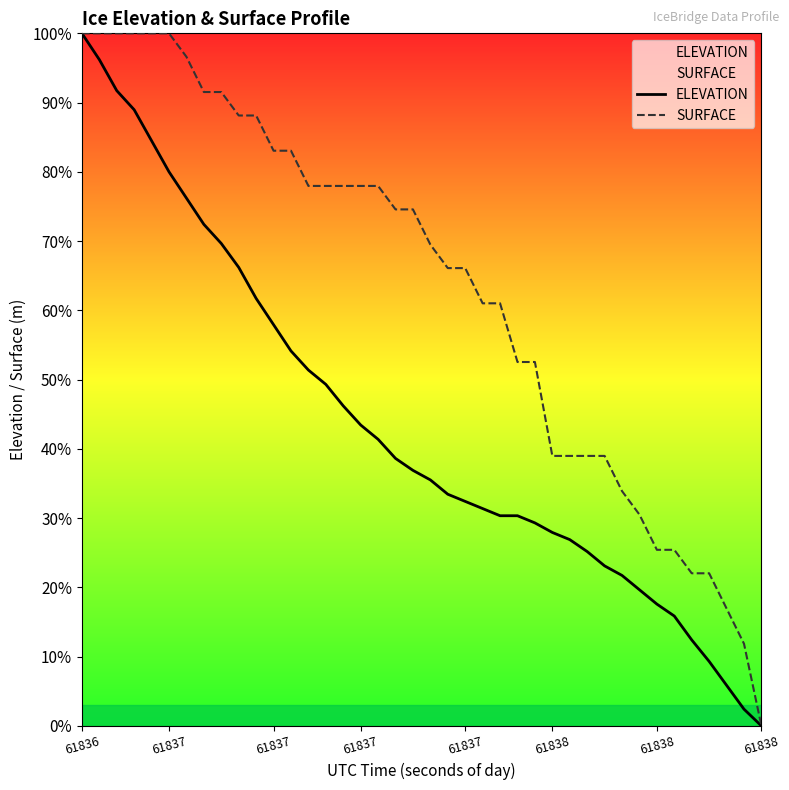

At which category is the sum across all series the highest?

61836